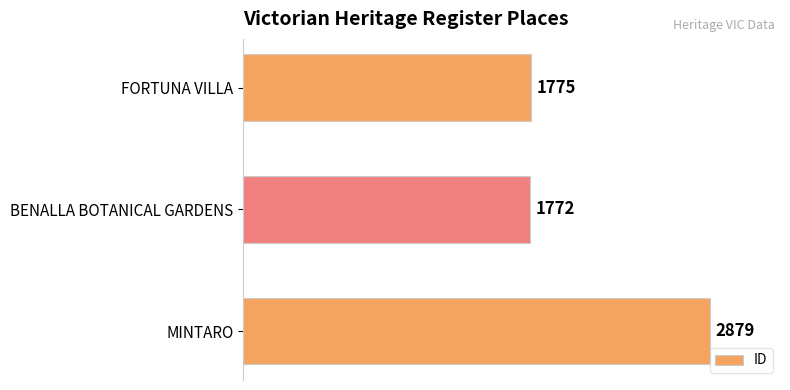

What is the average value?

2142